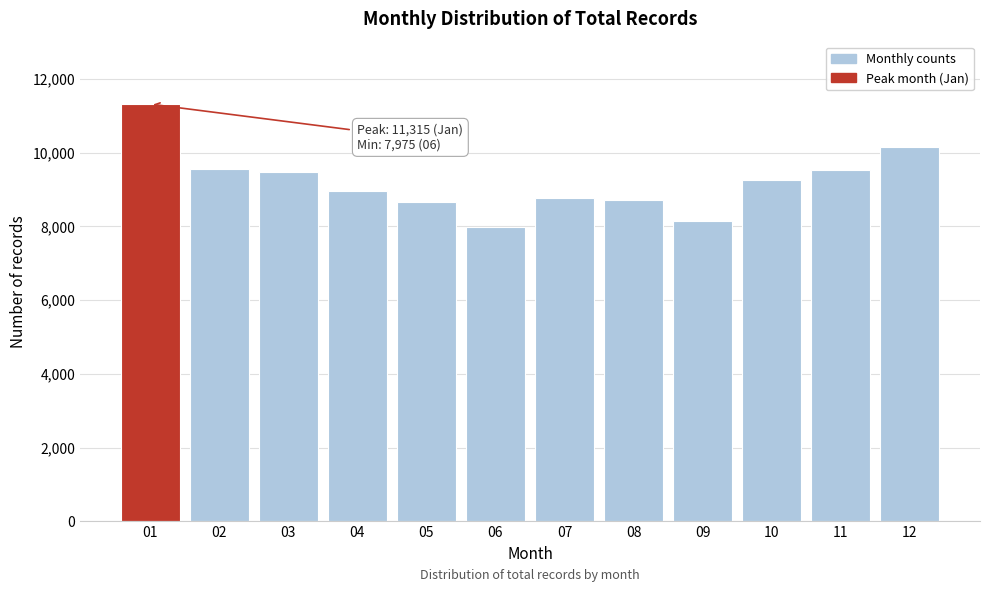

What is the average value?

9209